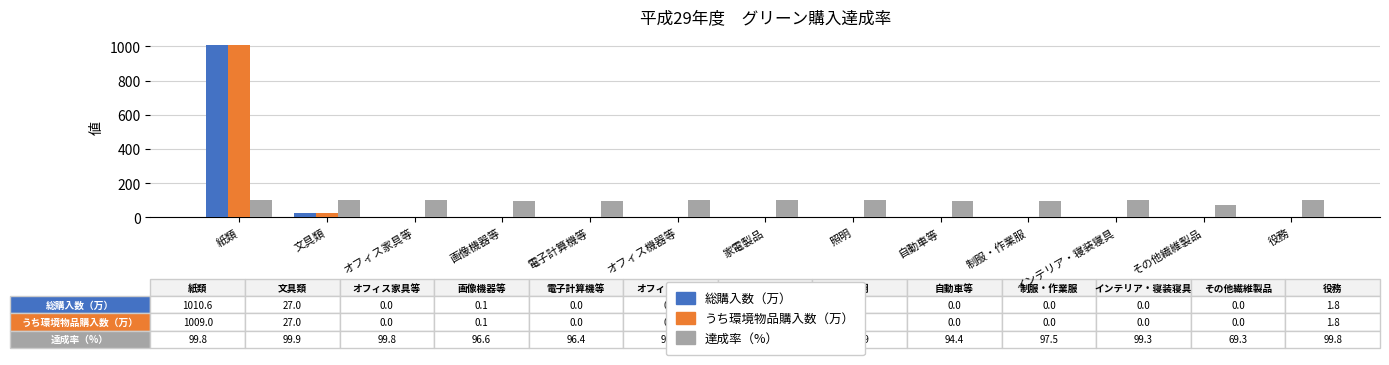

How many groups of bars are there?

13